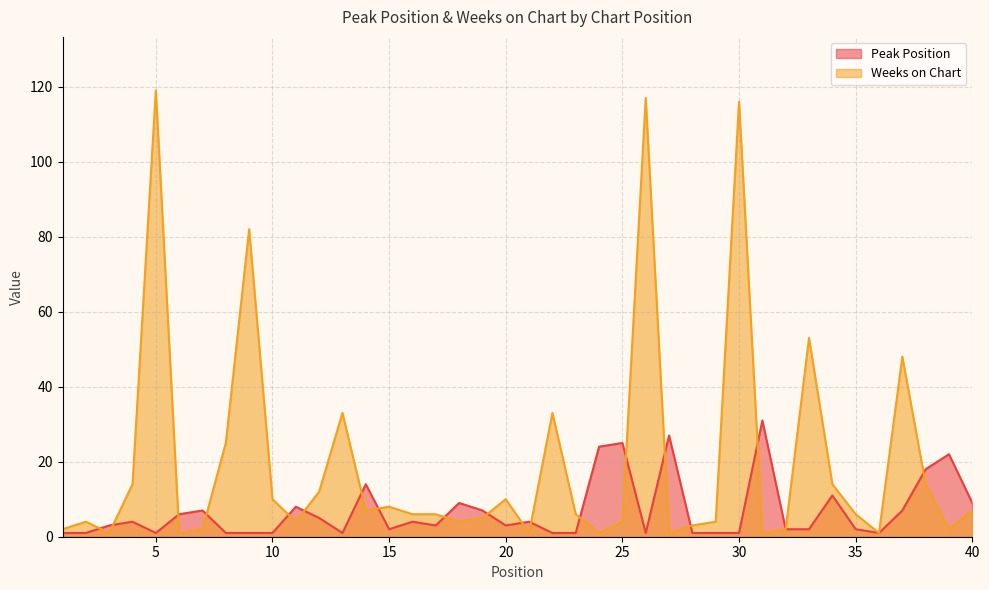

True or false: Peak Position has more than 2 interior local peaks.

True